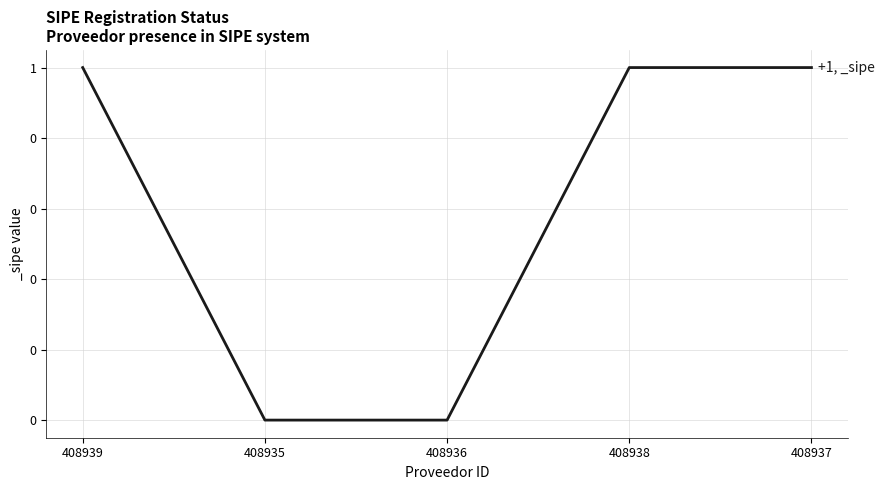

Is this an area chart (filled region under the line)?

No